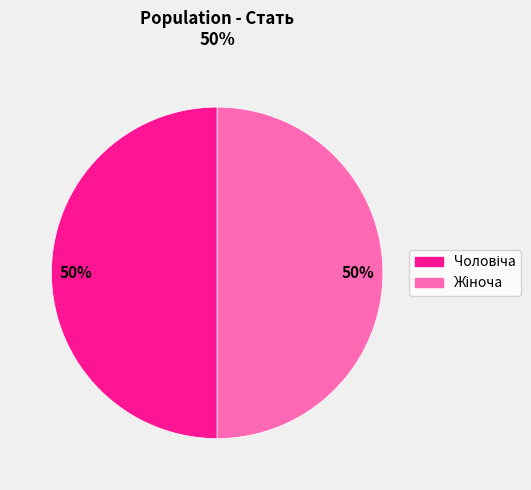

To the nearest percent, what is the average slice percentage?

50%